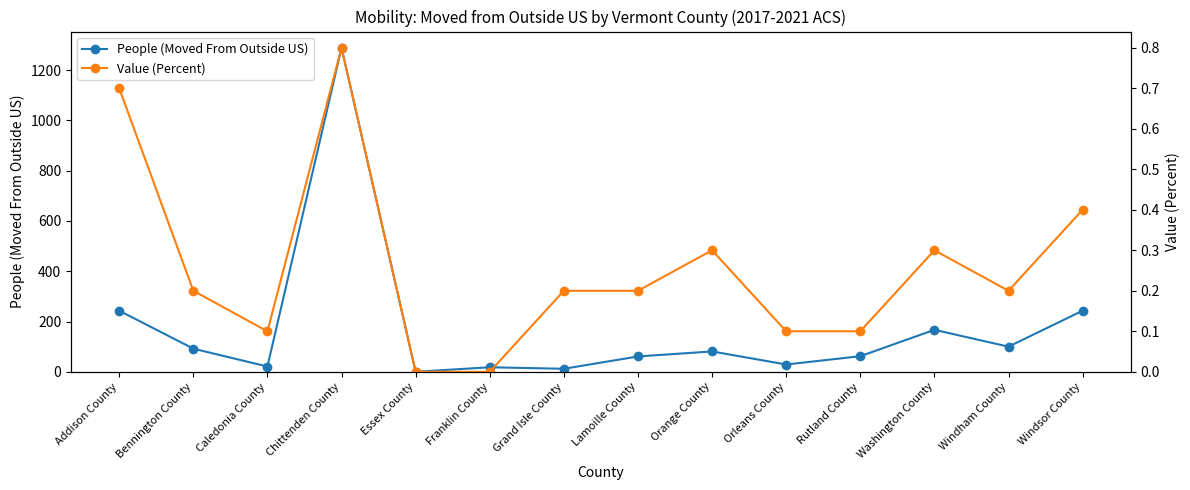

In People (Moved From Outside US), how many points are lower than both neighbors (excluding endpoints)?

5